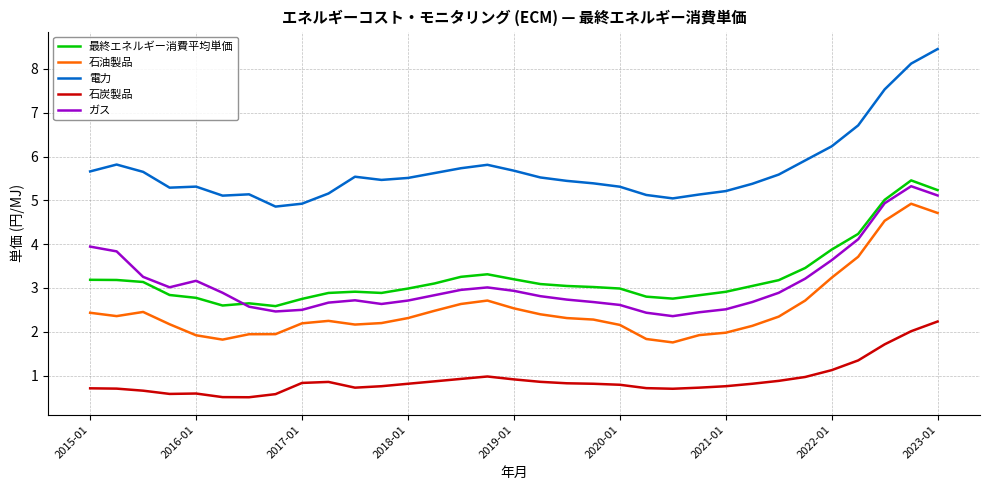

What is the maximum value for ガス?

5.3